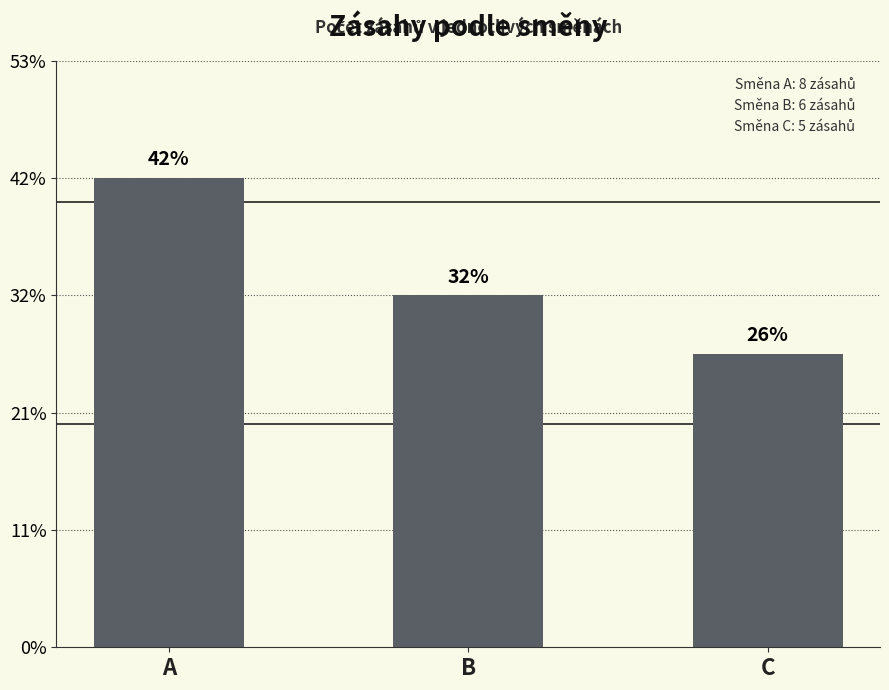

List the labels in order of value, smallest first.

C, B, A